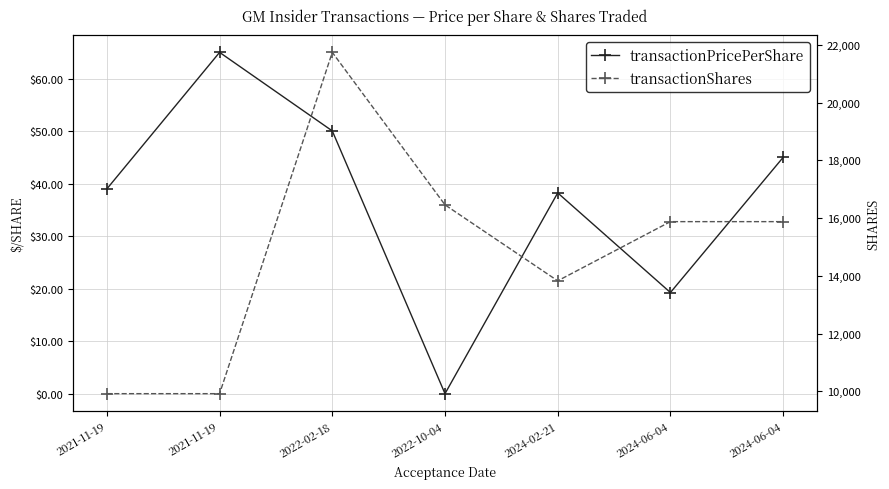

Which series has the widest spread of values?

transactionShares